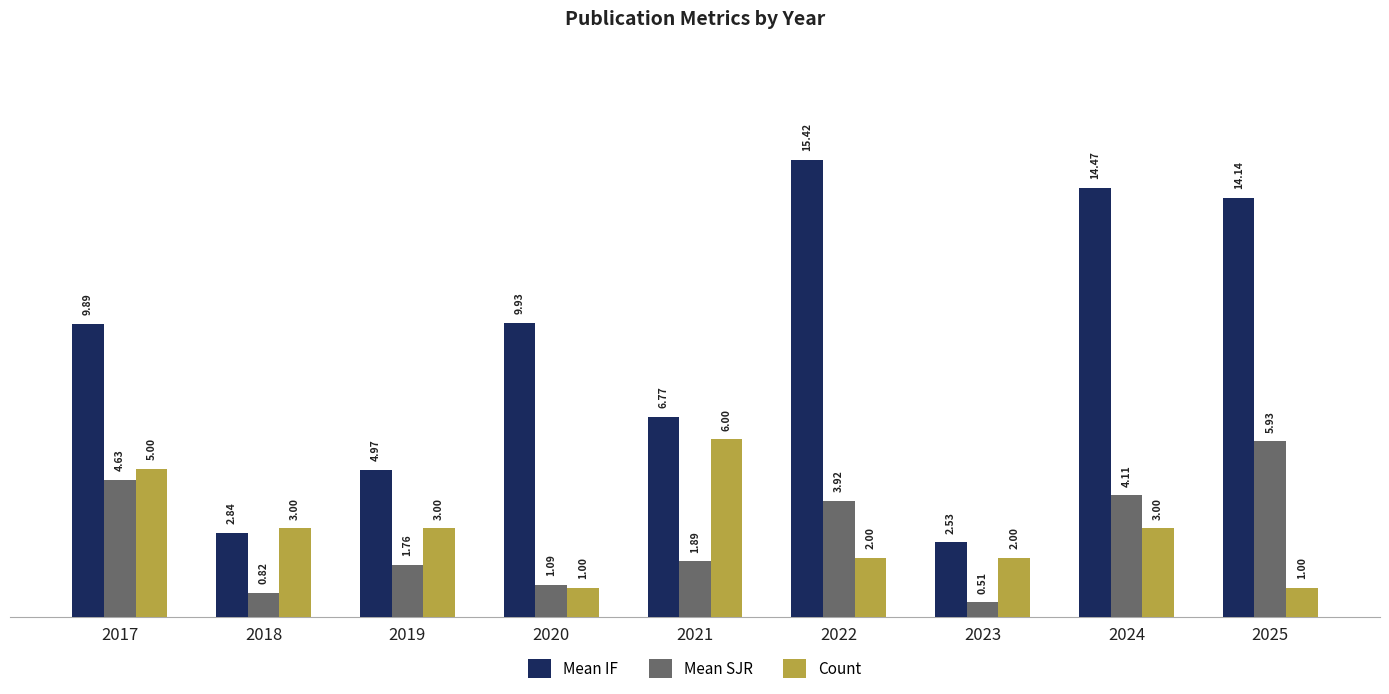

Which series has the largest range (max minus min)?

Mean IF